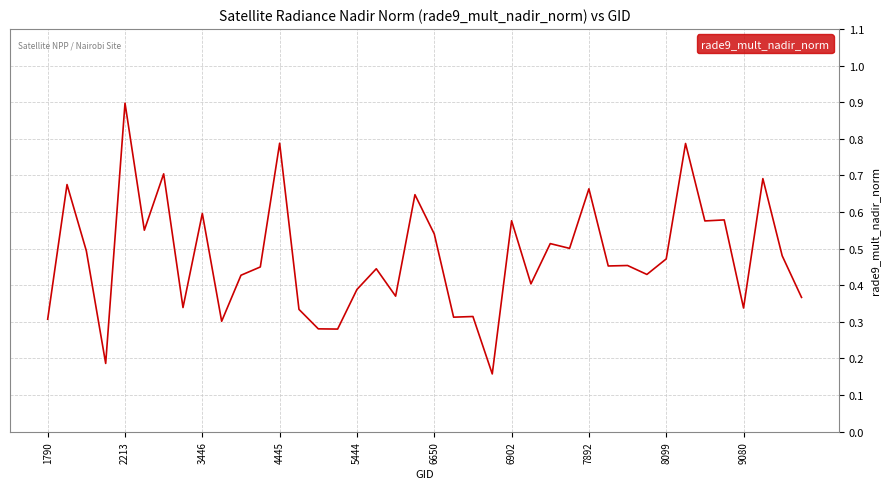

What is the maximum value shown in the chart?

0.9